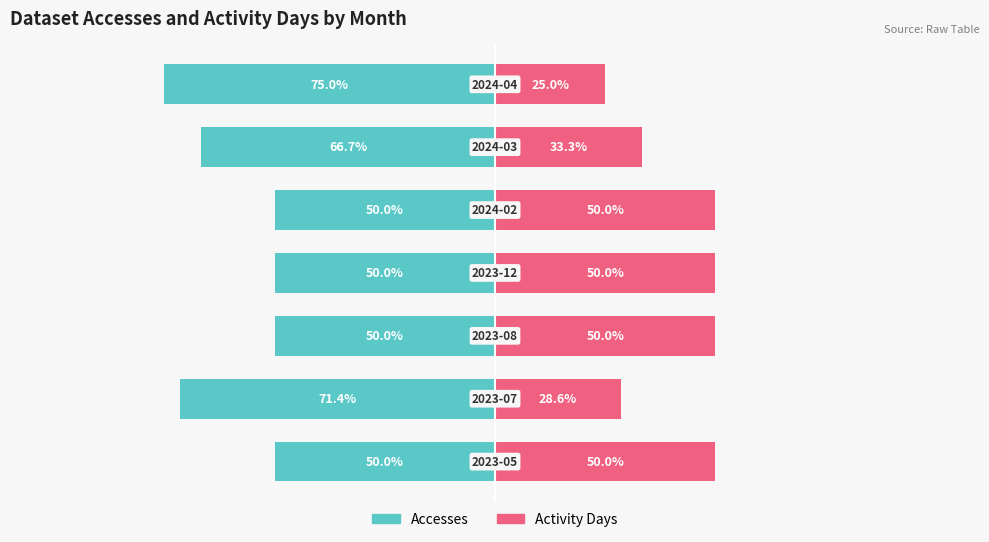

Reading left to right, what are all the values shown in this chart?

Accesses: -50.0	-71.4	-50.0	-50.0	-50.0	-66.7	-75.0
Activity Days: 50.0	28.6	50.0	50.0	50.0	33.3	25.0